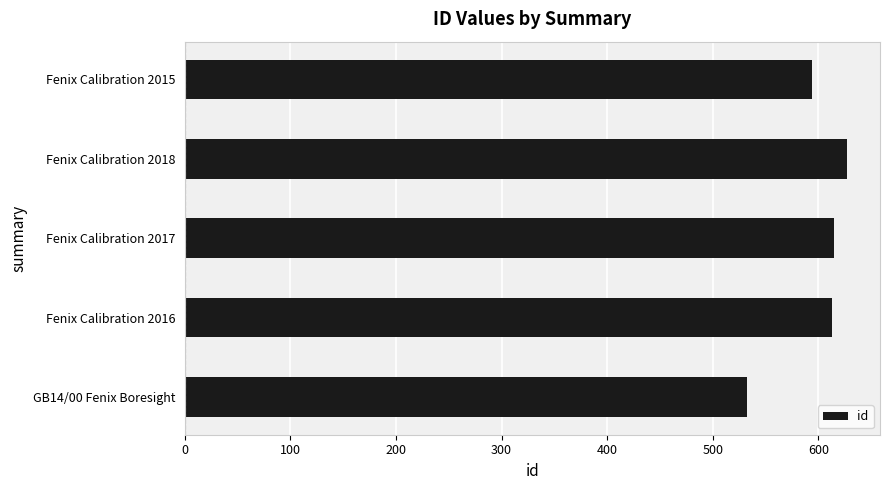

Which has a higher value, Fenix Calibration 2016 or GB14/00 Fenix Boresight?

Fenix Calibration 2016